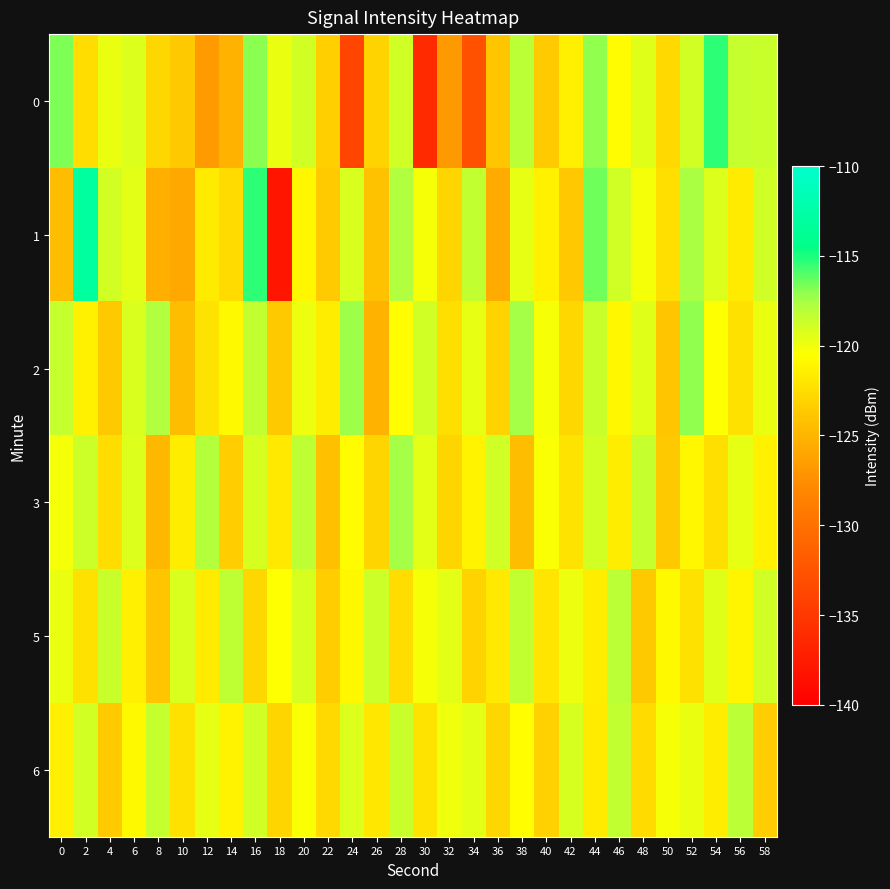

At how many categories does at least one series exceed -126?

30